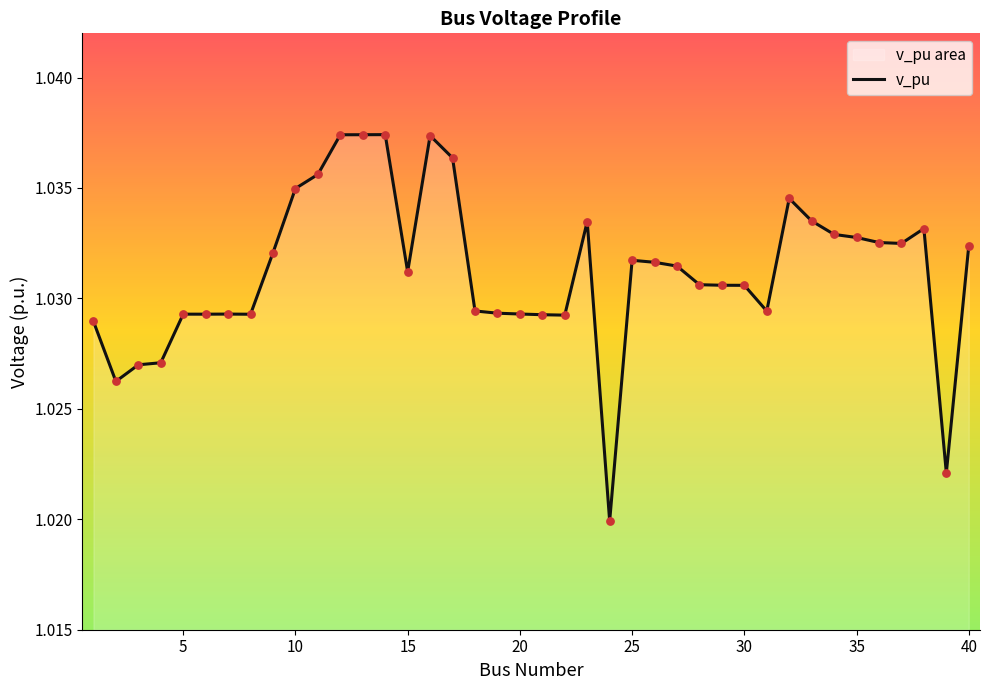

Which has a higher value, 15 or 30?

15